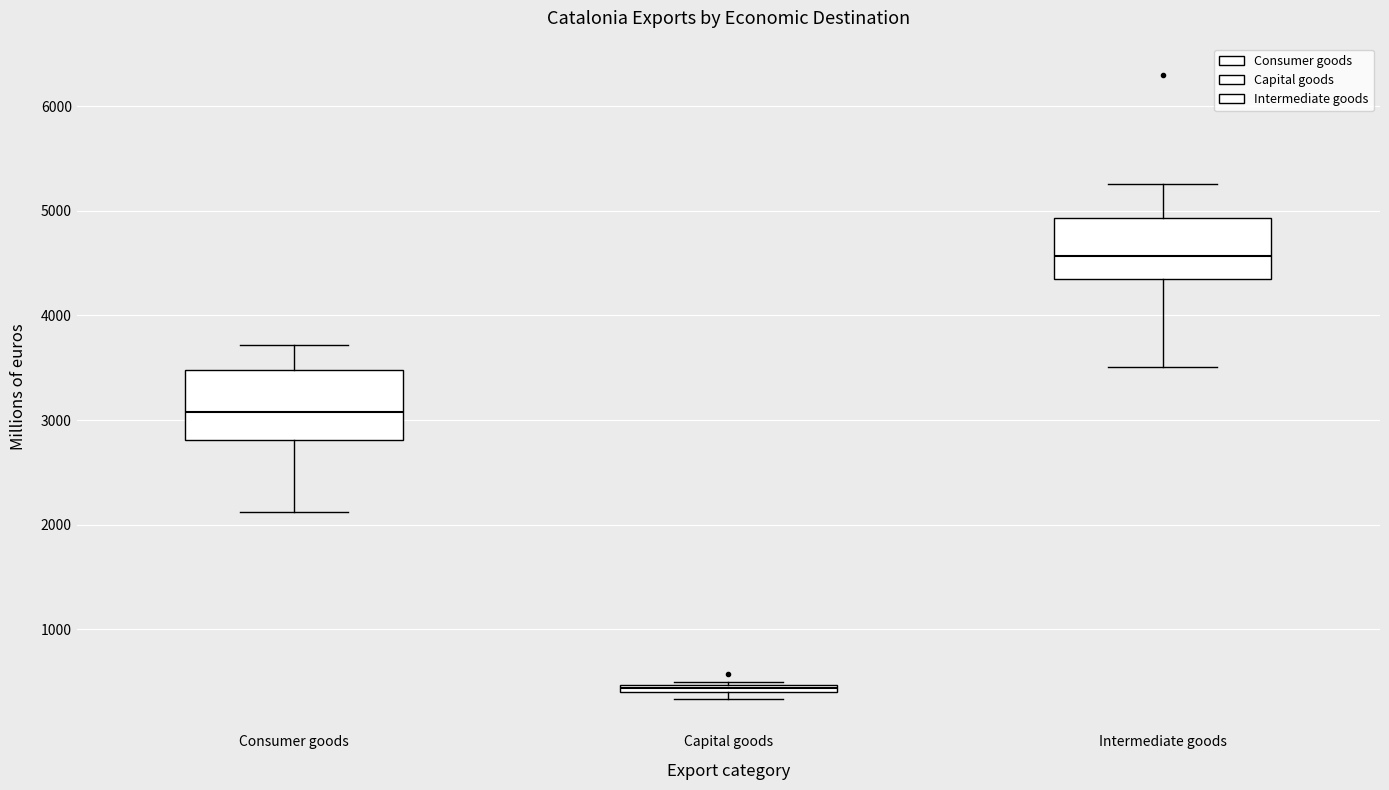

Where does the median line of the box for Intermediate goods sit on the y-axis? The values are not printed on the chart, so give them approximately, as read against the axis.

4600